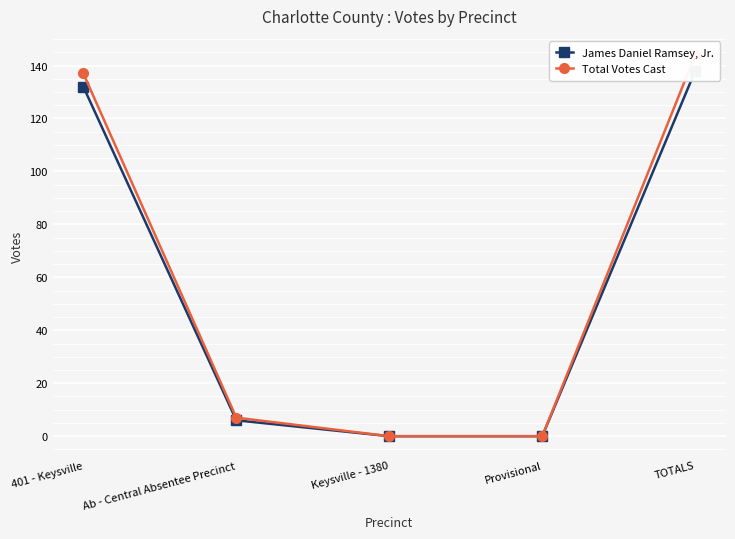

What is the sum of the Total Votes Cast values at TOTALS and Ab - Central Absentee Precinct?

151